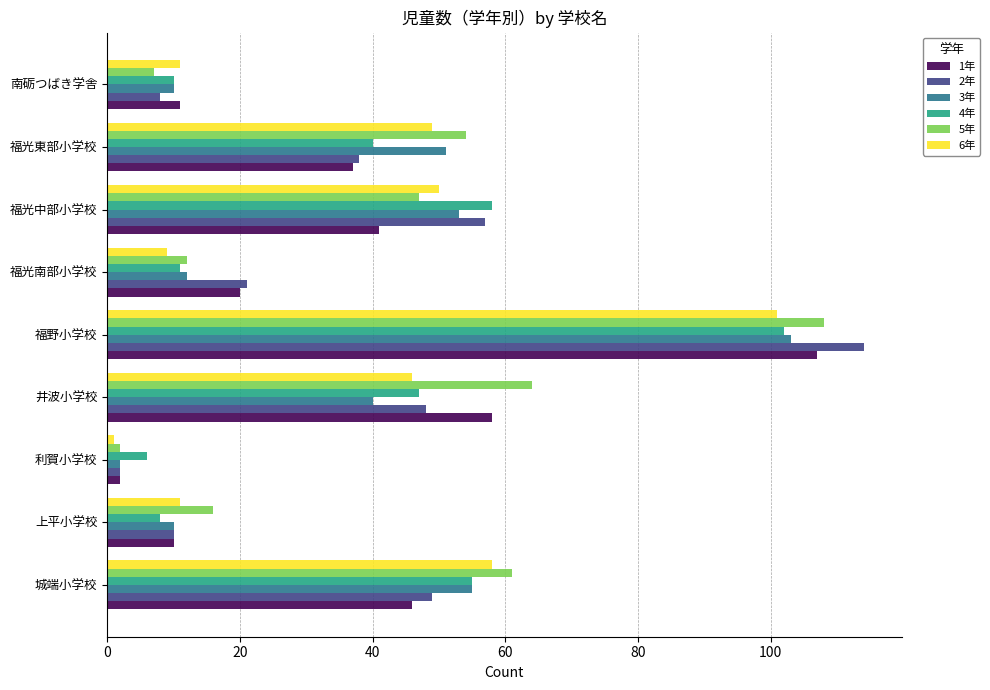

At which category is the sum across all series the highest?

福野小学校